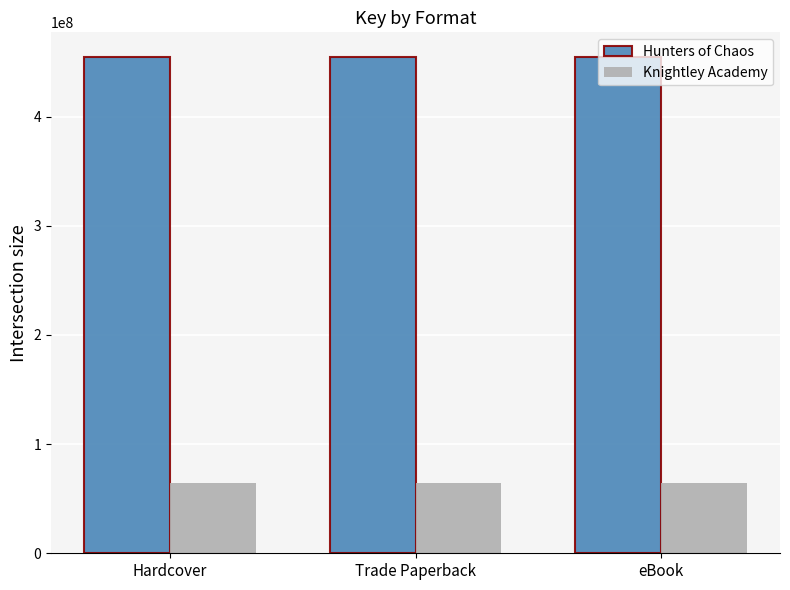

What is the difference between the highest and lowest values at Hardcover?

390352981